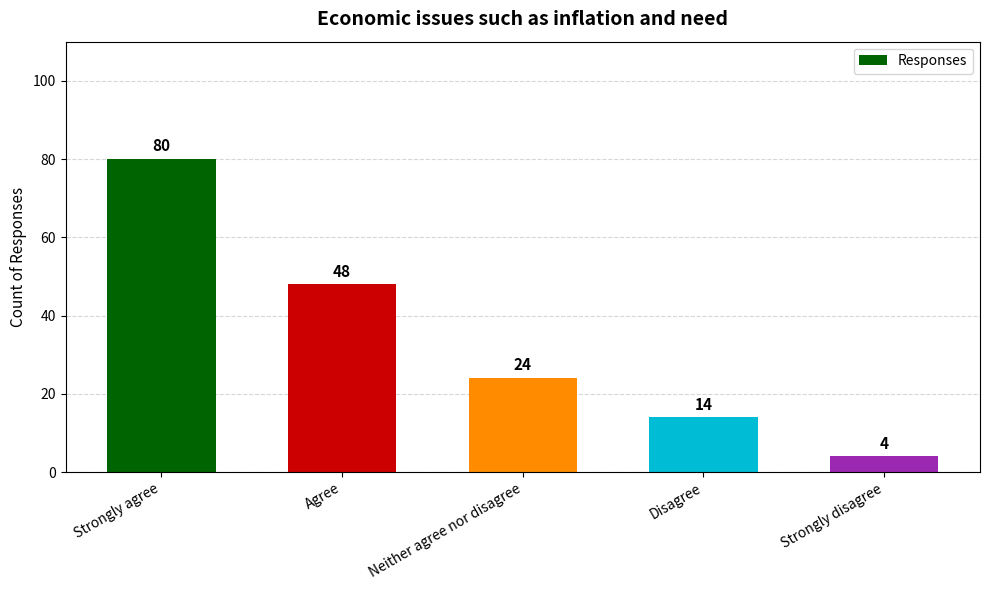

Between Strongly disagree and Agree, which is larger?

Agree